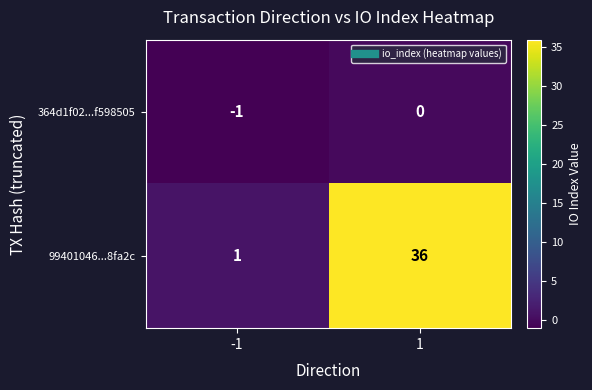

Read the 99401046...8fa2c value at 1, to the nearest 10.

40